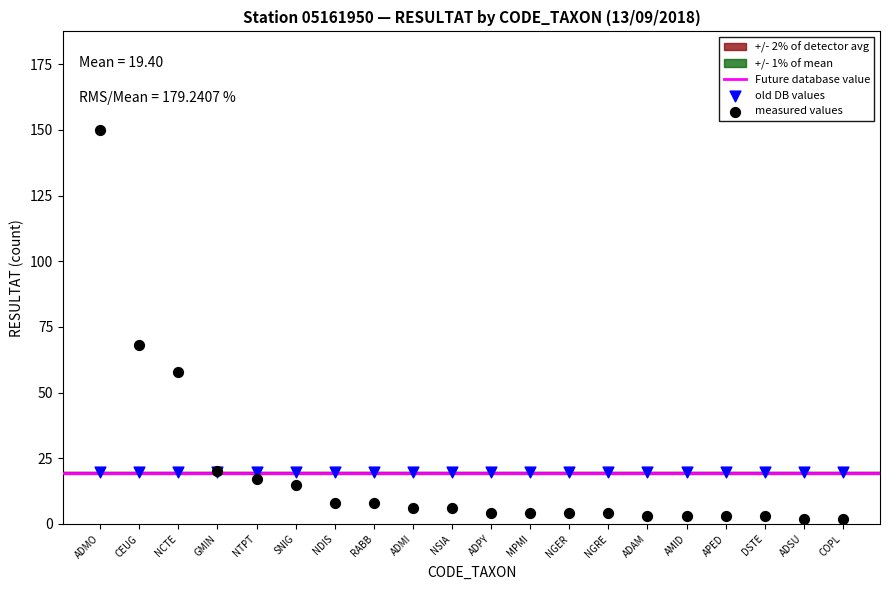

Which series reaches the maximum Y coordinate?

measured values